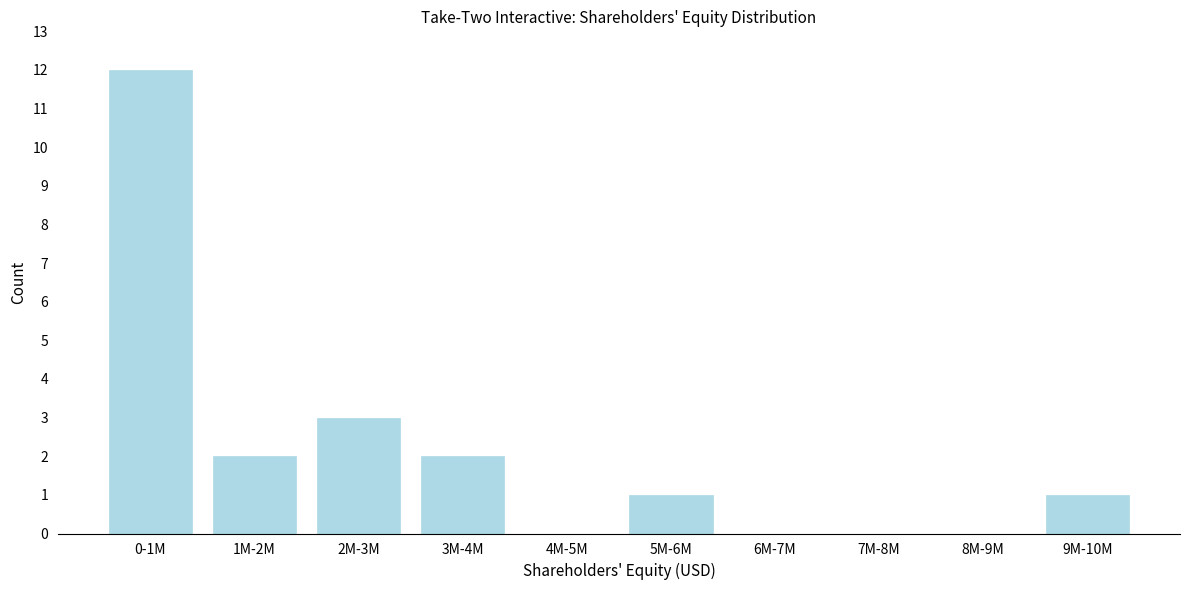

Reading left to right, what are all the values shown in this chart?

0-1M=12	1M-2M=2	2M-3M=3	3M-4M=2	4M-5M=0	5M-6M=1	6M-7M=0	7M-8M=0	8M-9M=0	9M-10M=1